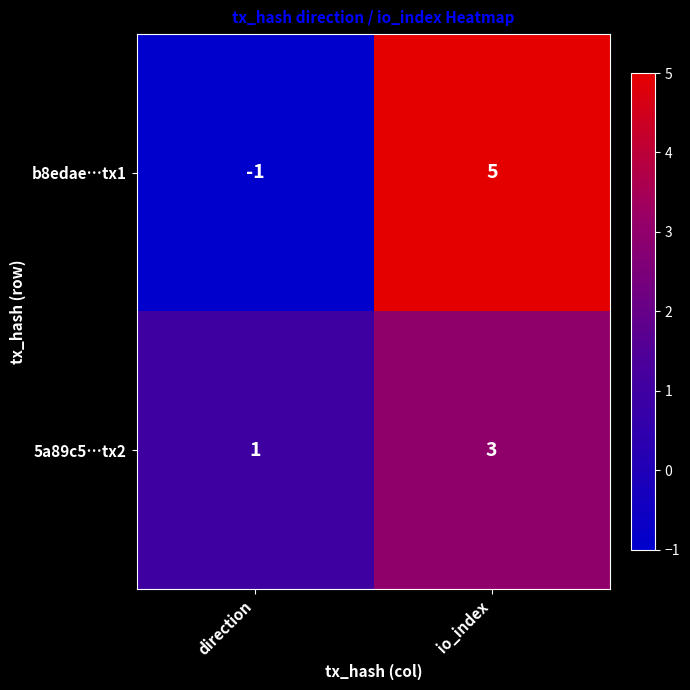

Reading left to right, transcribe all the data shown in this chart.

b8edae…tx1: direction=-1	io_index=5
5a89c5…tx2: direction=1	io_index=3